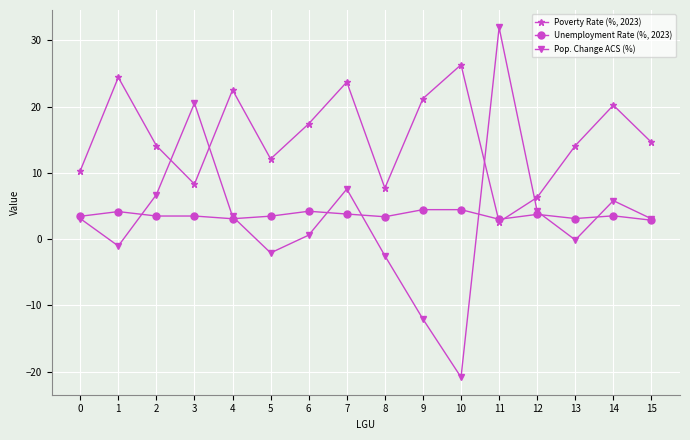

Is this an area chart (filled region under the line)?

No